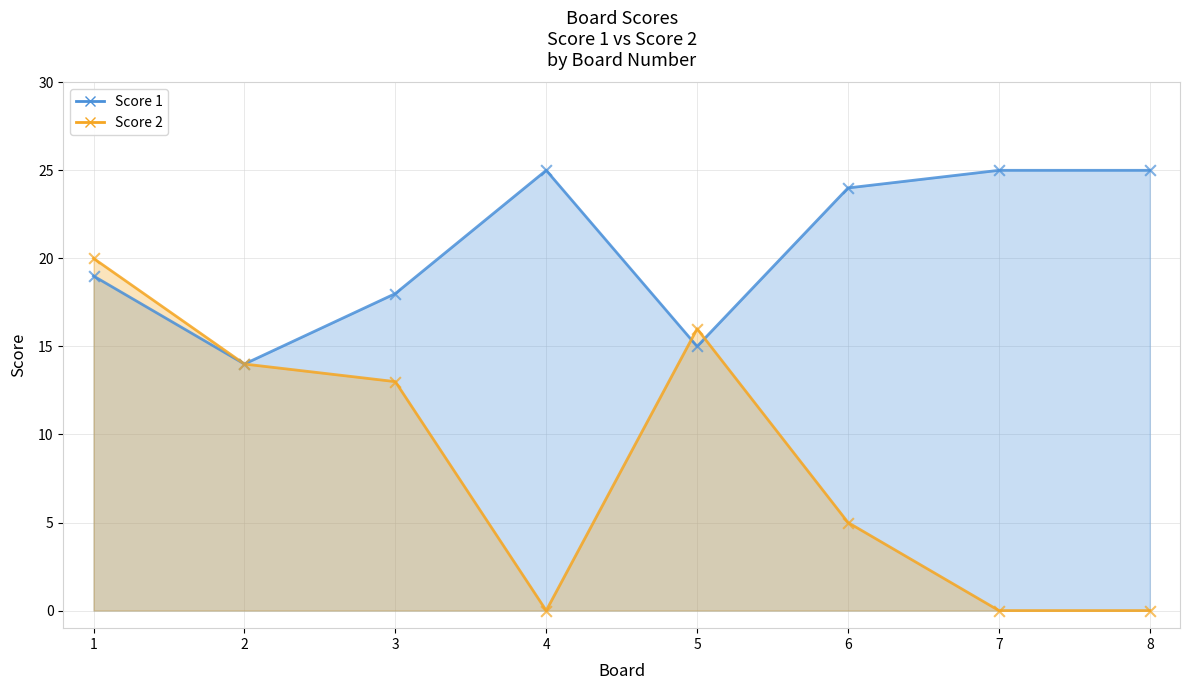

What are all the series names shown in the legend?

Score 1, Score 2